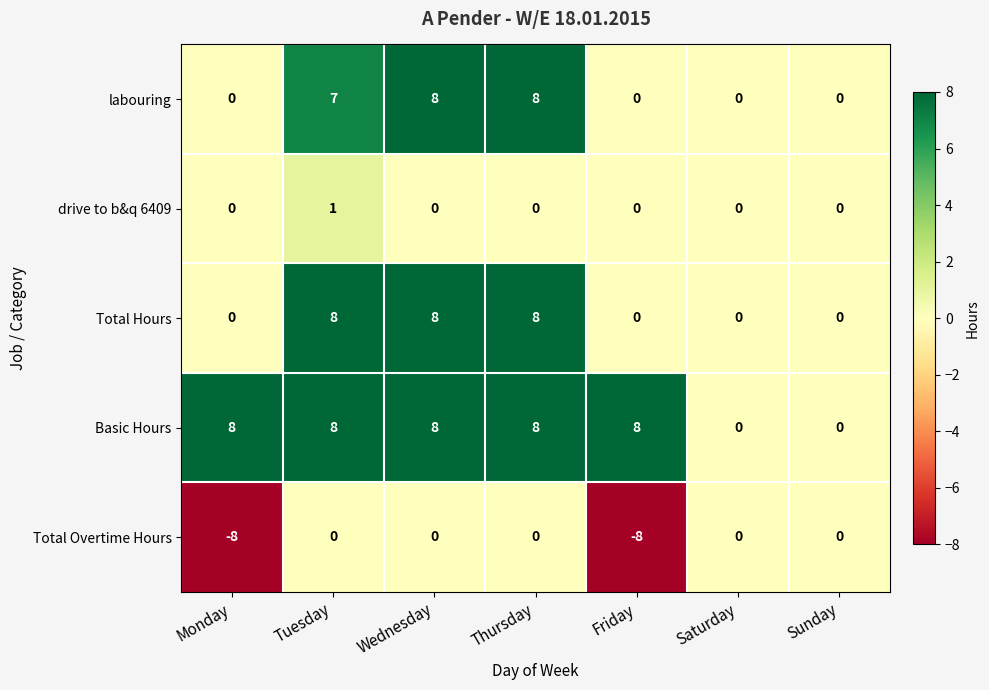

At which label does drive to b&q 6409 reach its peak?

Tuesday